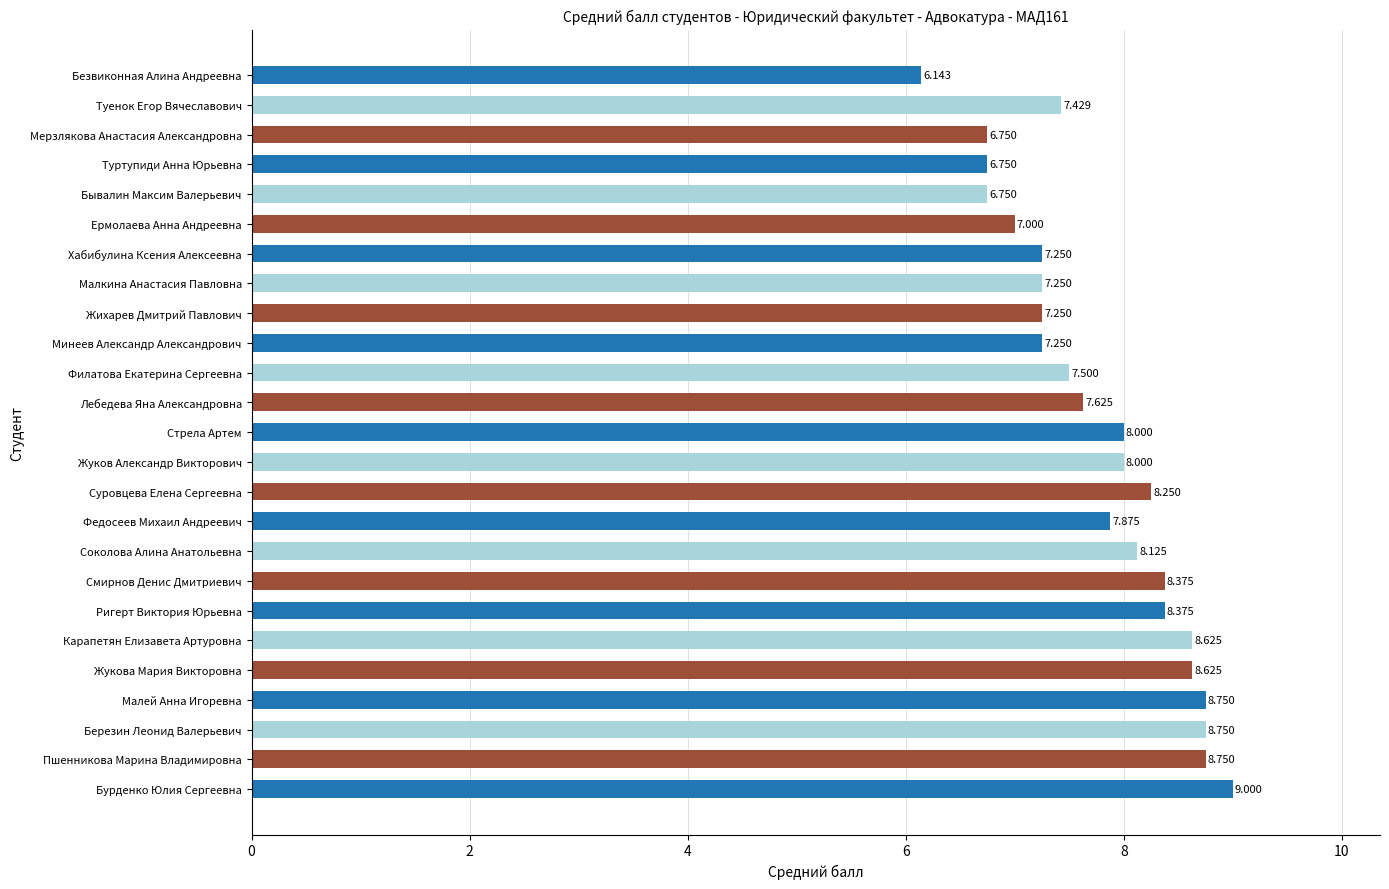

How many values are below 7?

4